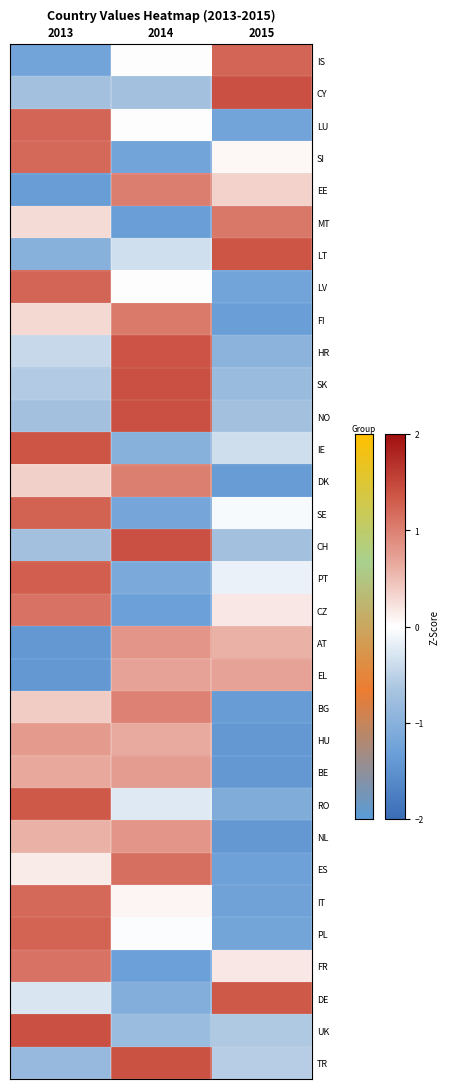

At how many categories does at least one series exceed 0?

3